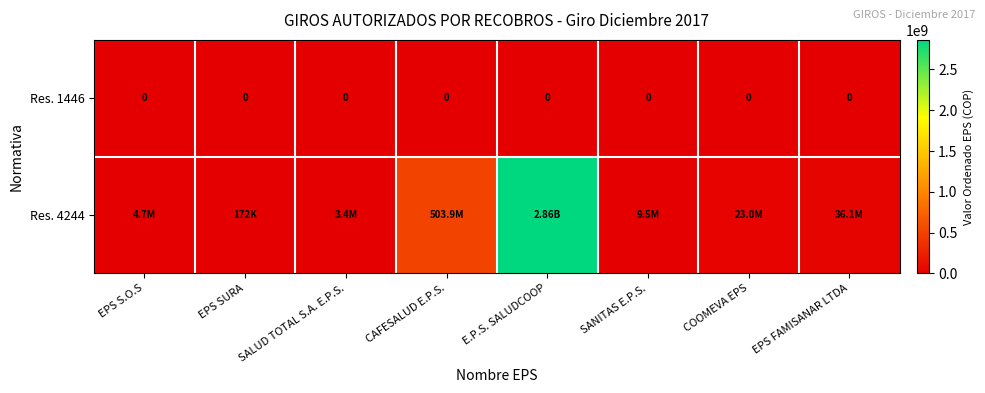

What value does the Res. 4244 series have at E.P.S. SALUDCOOP?

2862629584.7